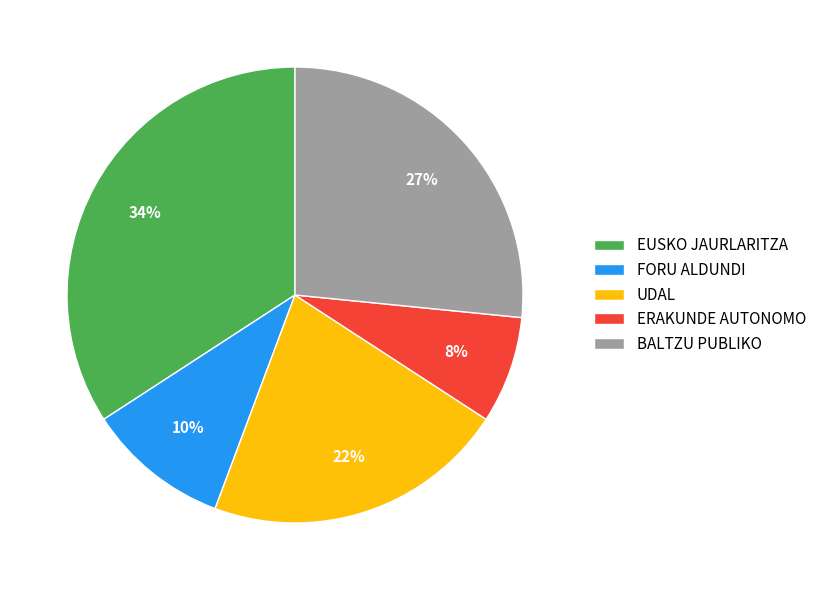

What is the largest slice in the pie chart?

EUSKO JAURLARITZA